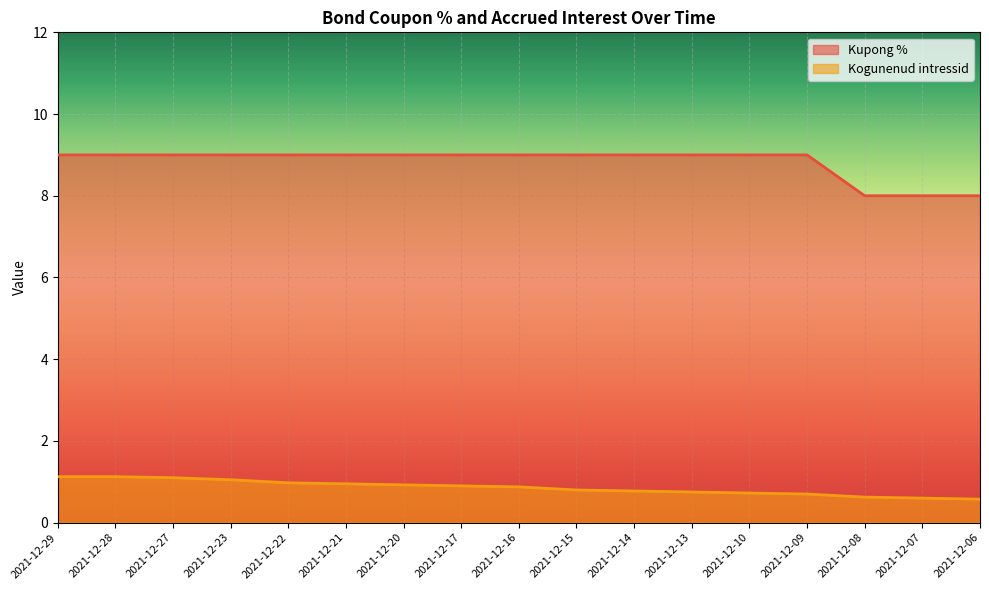

What are all the series names shown in the legend?

Kupong %, Kogunenud intressid